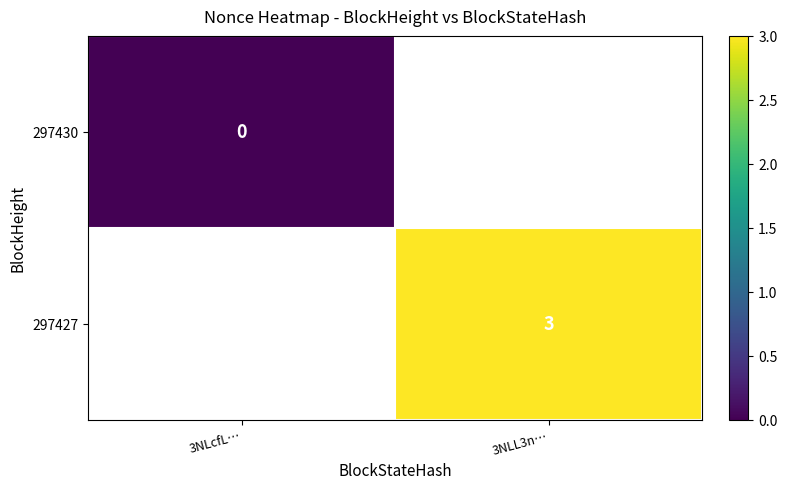

How many categories are shown in the chart?

2